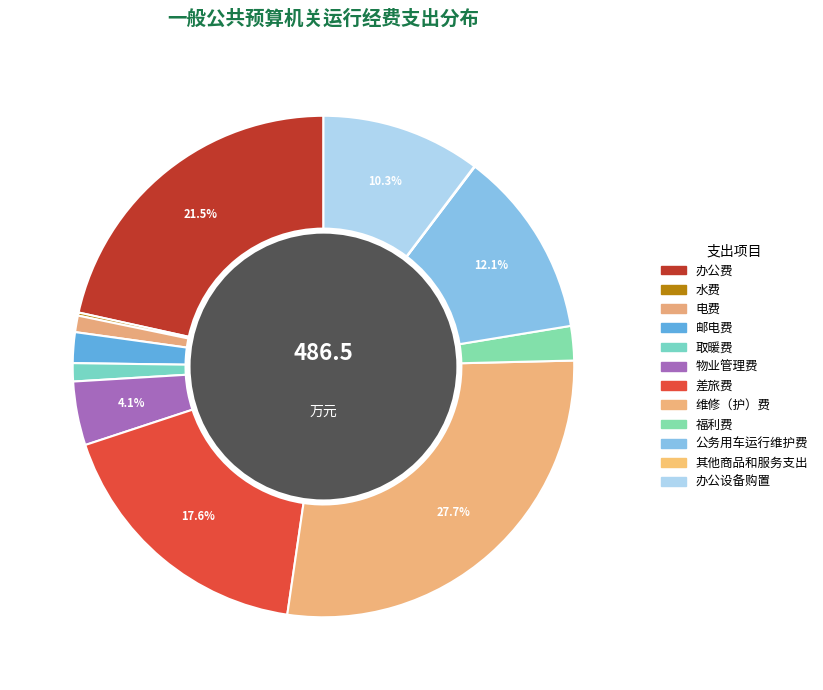

What percentage do 差旅费 and 其他商品和服务支出 together represent?

17.7%